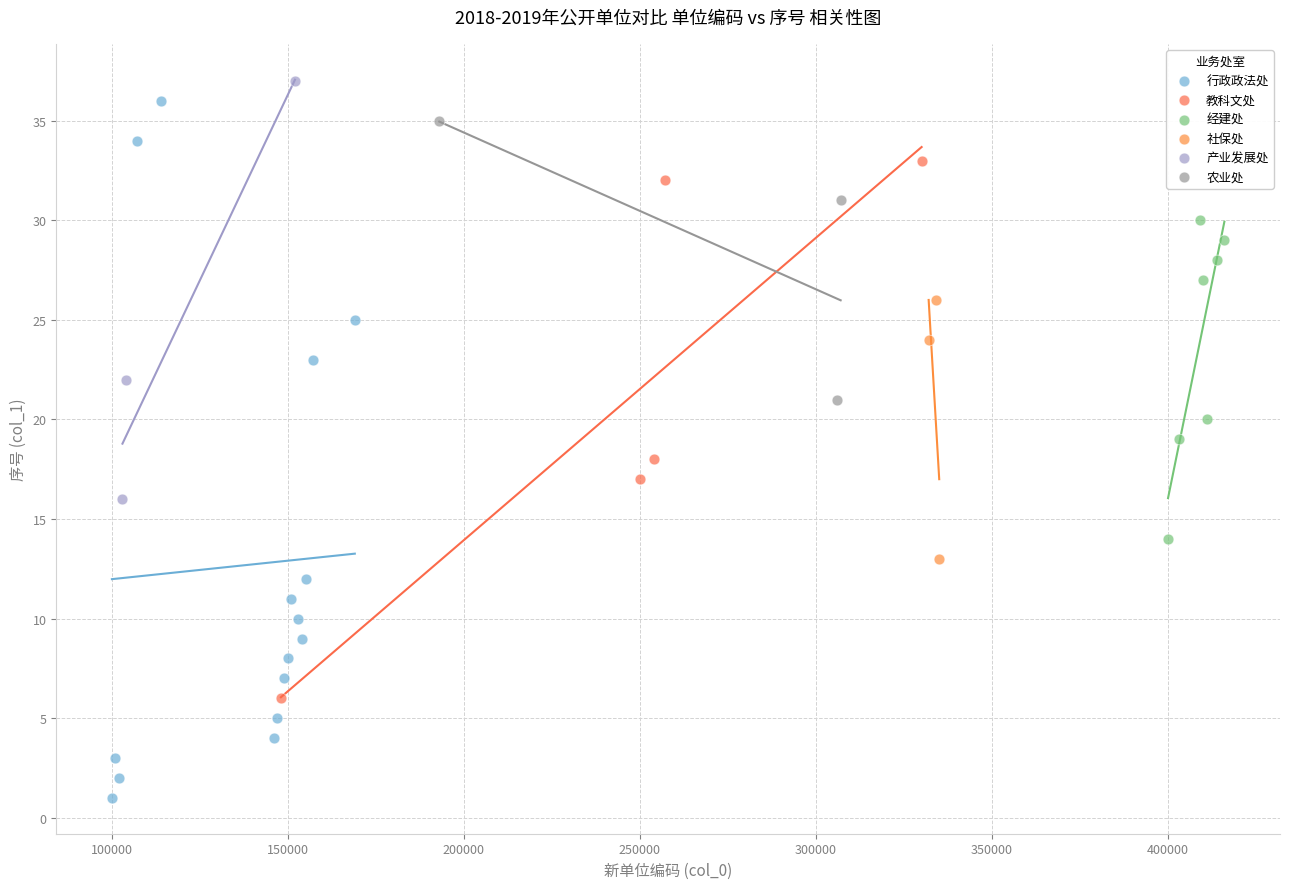

Which series has the largest Y range (max minus min)?

行政政法处